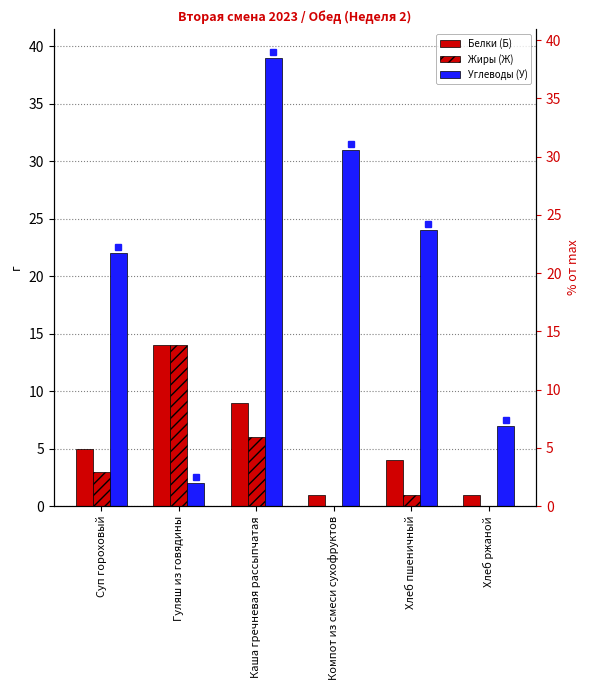

How many values in the Жиры (Ж) series exceed 3?

2